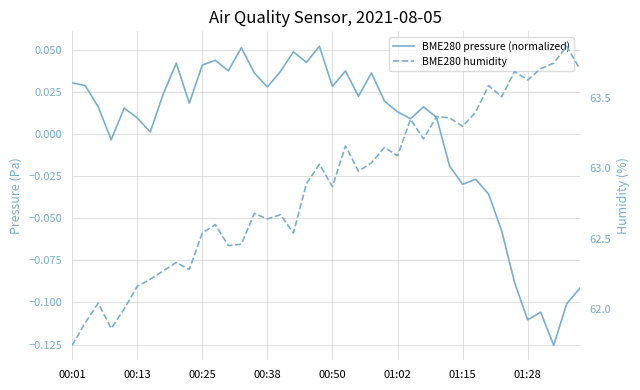

What are all the series names shown in the legend?

BME280 pressure (normalized), BME280 humidity